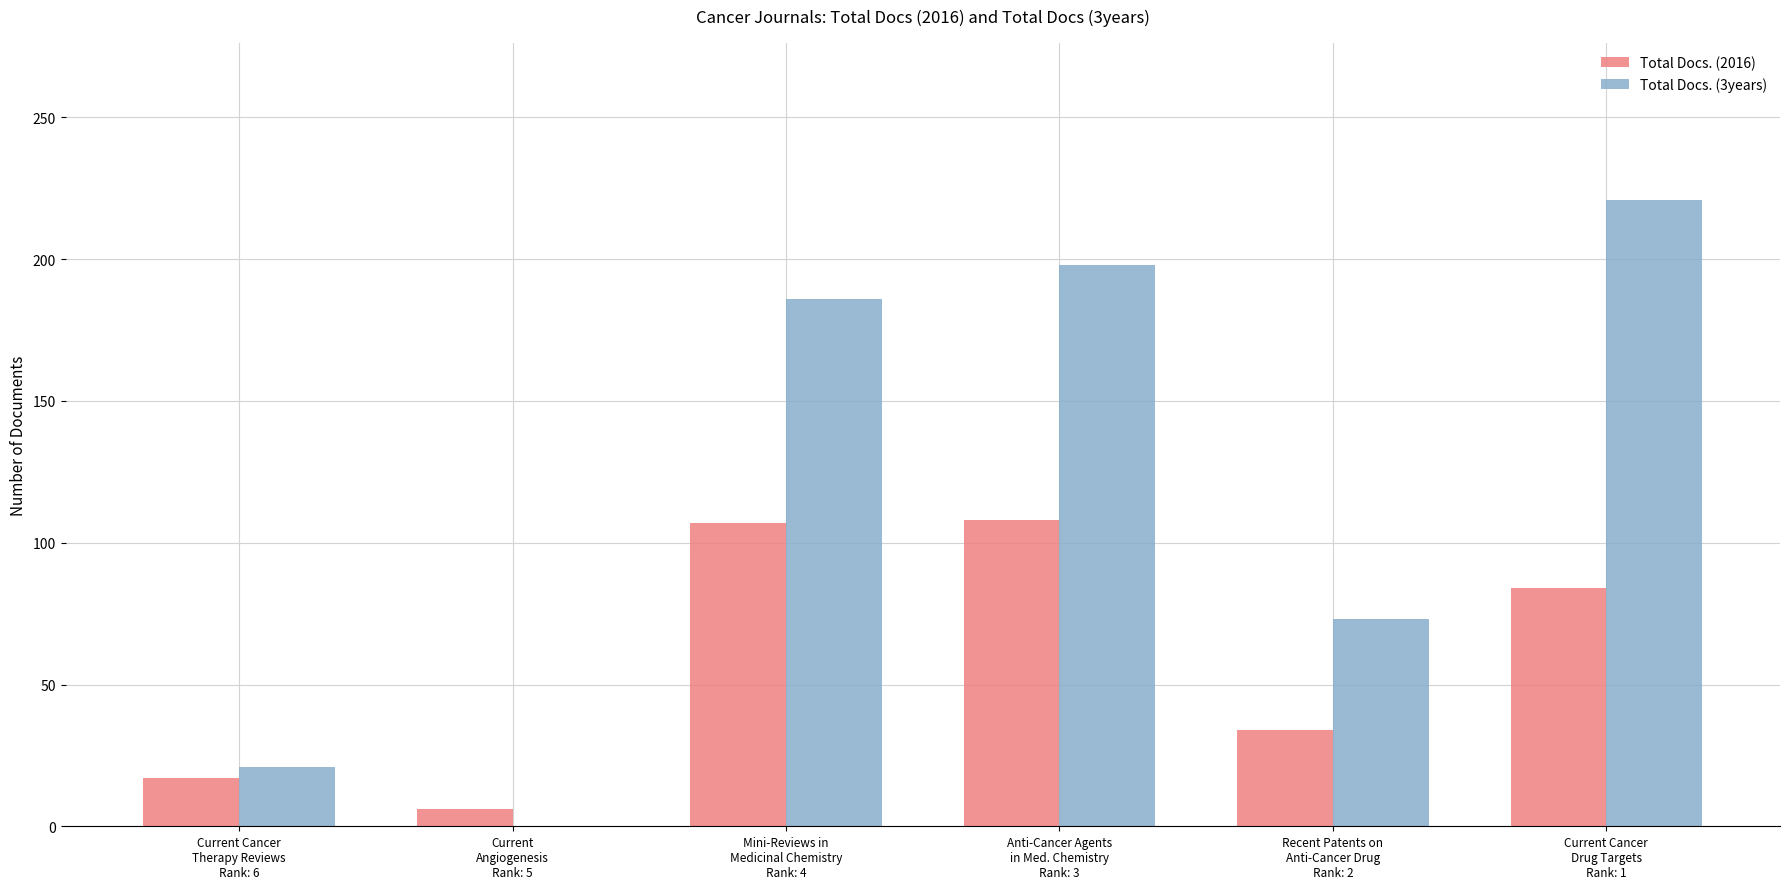

The Total Docs. (3years) series shows 0 at Current
Angiogenesis
Rank: 5. True or false?

True